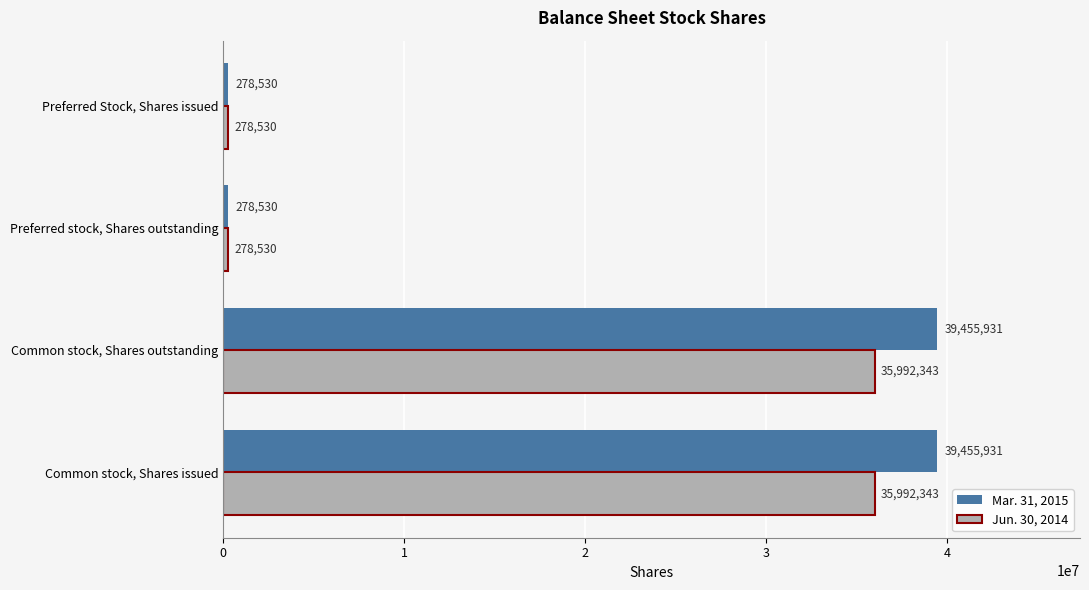

Which series has the largest range (max minus min)?

Mar. 31, 2015